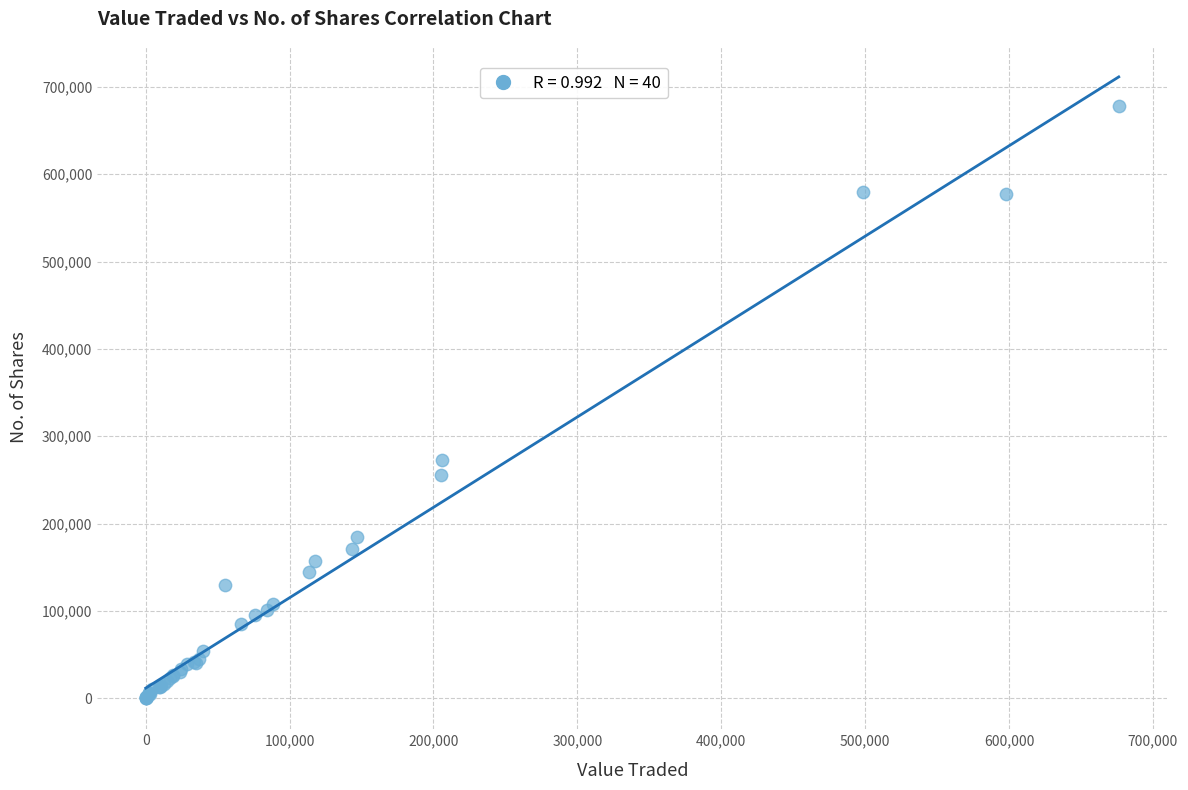

What Y value in the scatter plot is closest to 339219?

273229